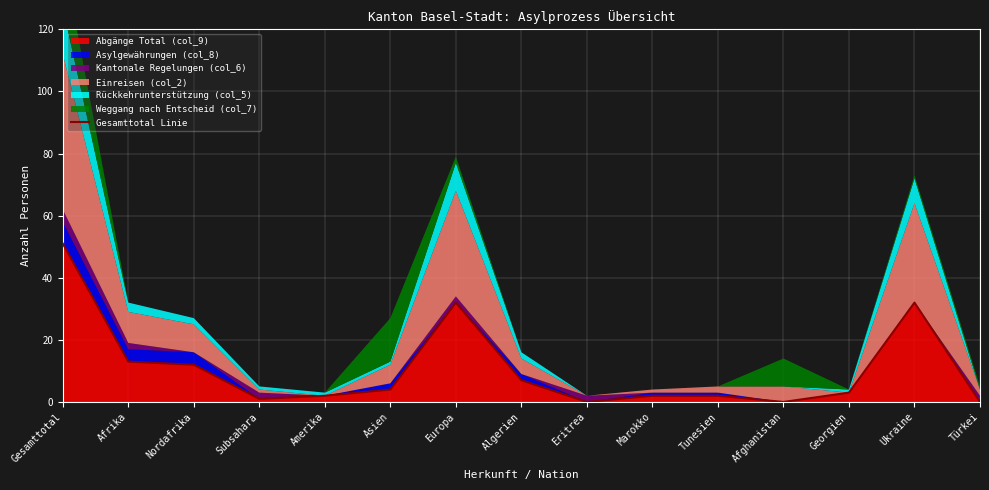

What is the difference between the values at Eritrea and Afrika?

13